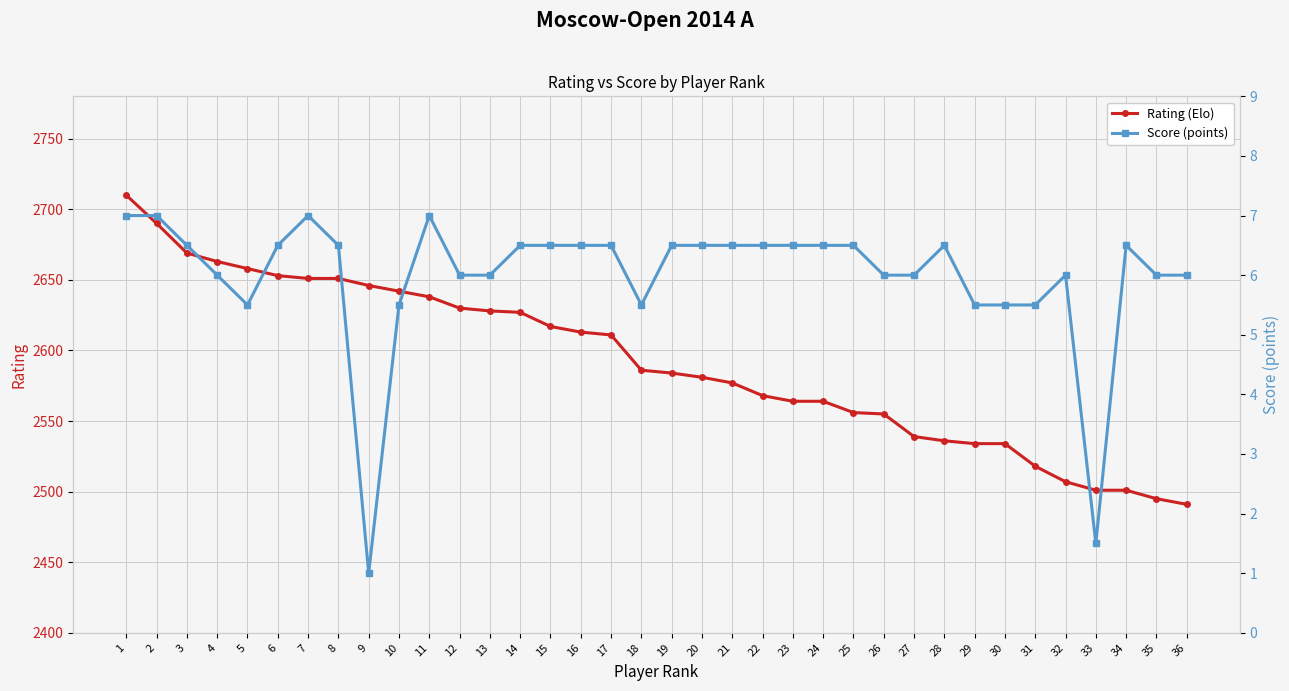

The Rating (Elo) series shows 2617.0 at 15. True or false?

True